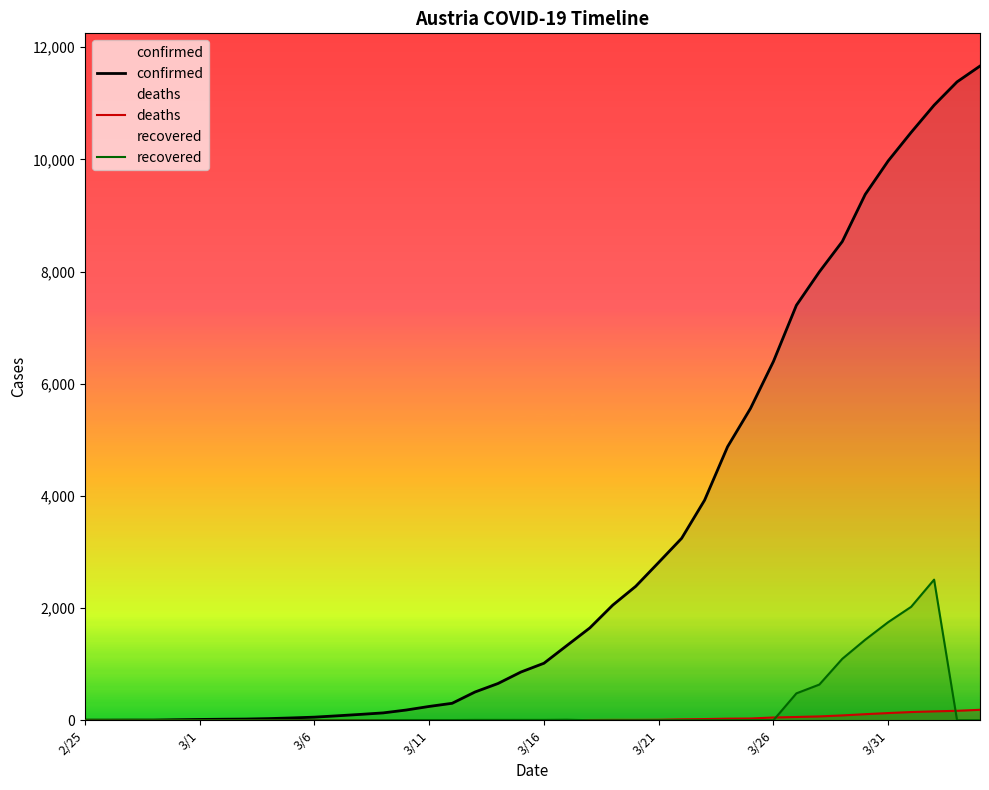

The deaths series shows 100 at 31. True or false?

False